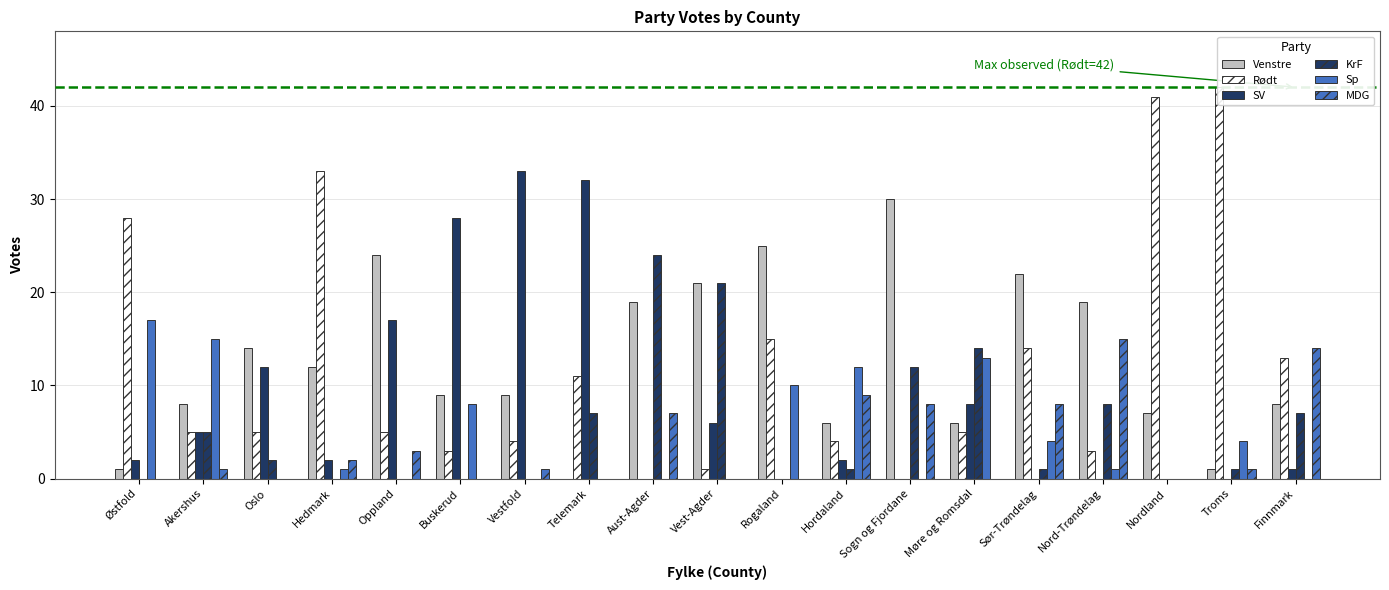

What position from the left is Sogn og Fjordane?

13